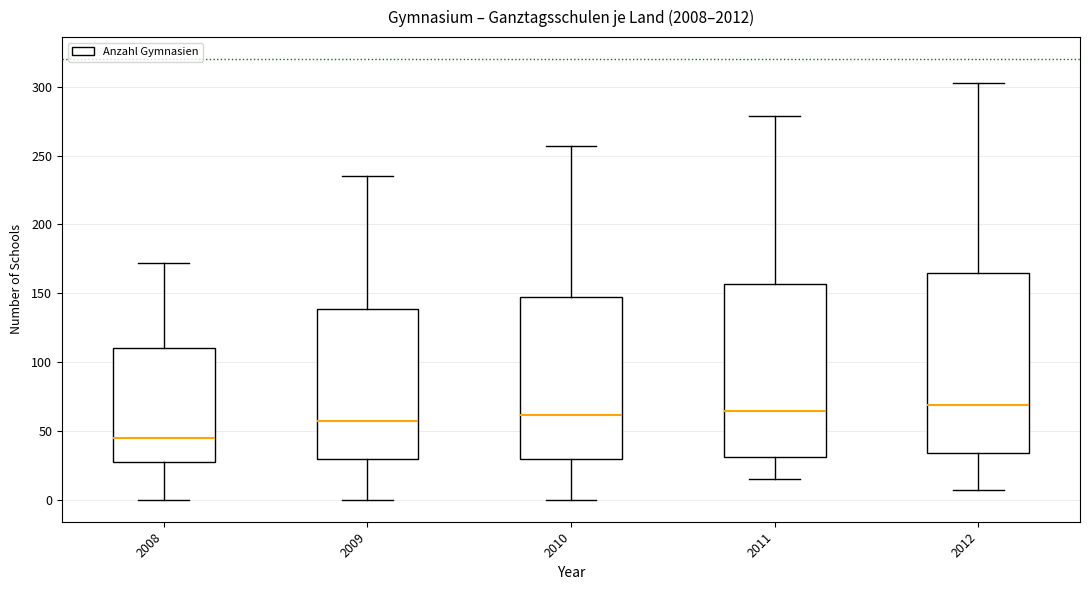

Where is the lower edge of the box at x = 2011 on the y-axis? The values are not printed on the chart, so give them approximately, as read against the axis.

30